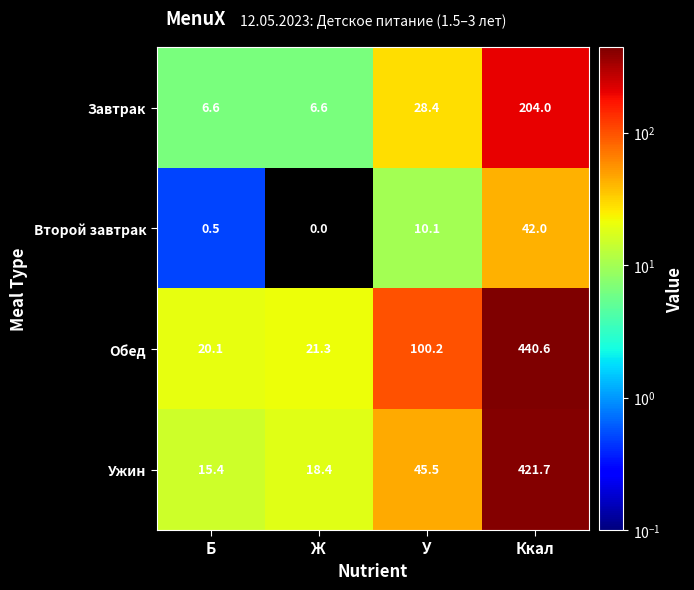

True or false: Обед has a value of 20.1 at Б.

True